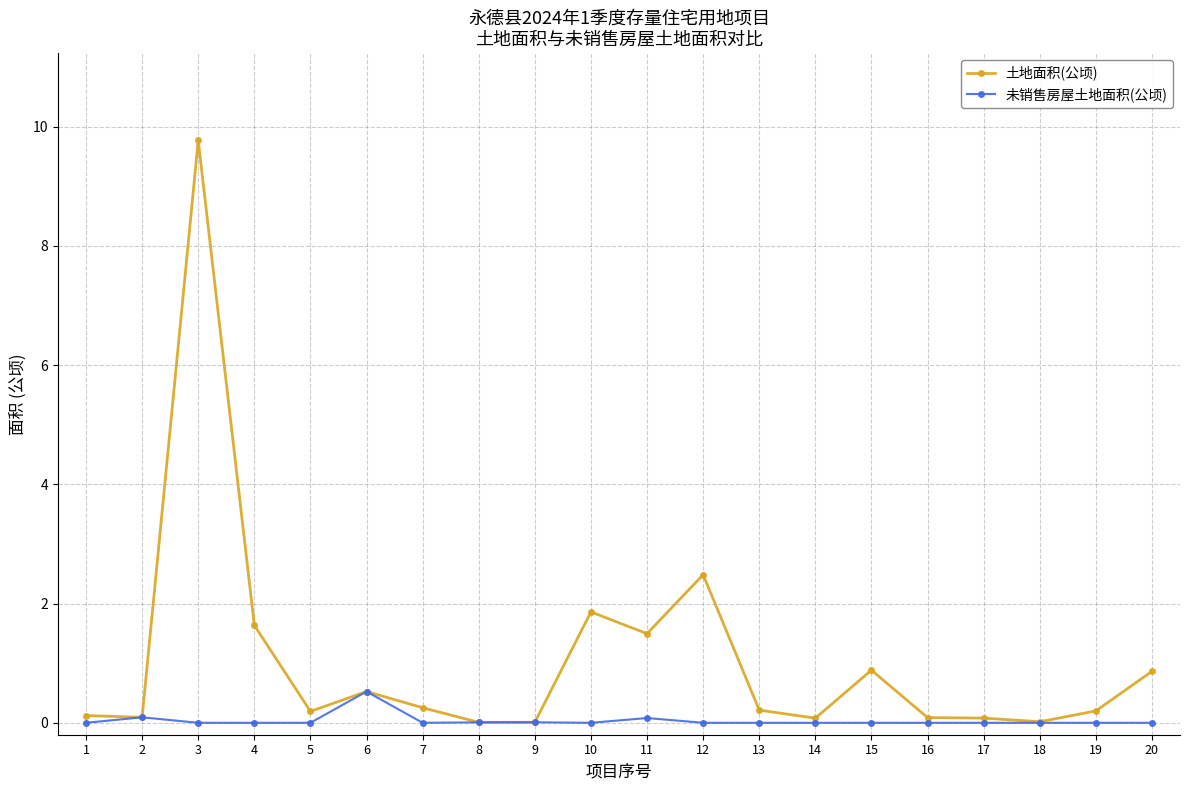

Is the value of 未销售房屋土地面积(公顷) at 15 greater than the value of 土地面积(公顷) at 6?

No